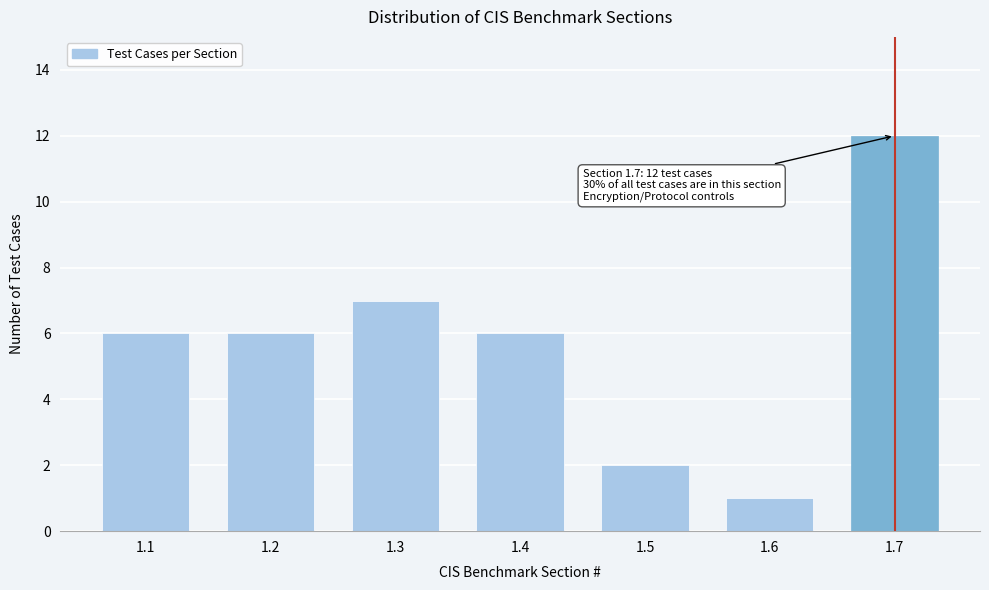

Reading left to right, what are all the values shown in this chart?

6	6	7	6	2	1	12